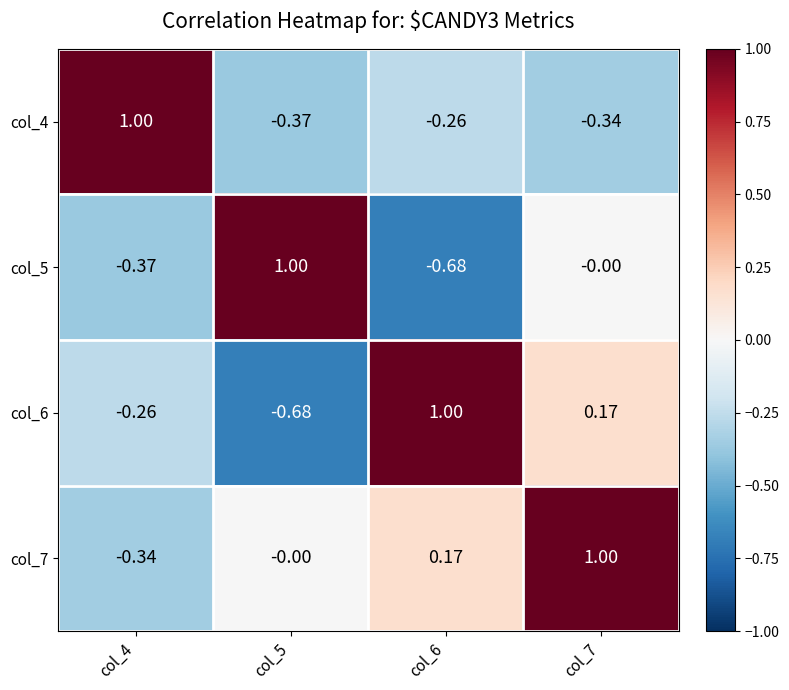

At which category is the sum across all series the highest?

col_7